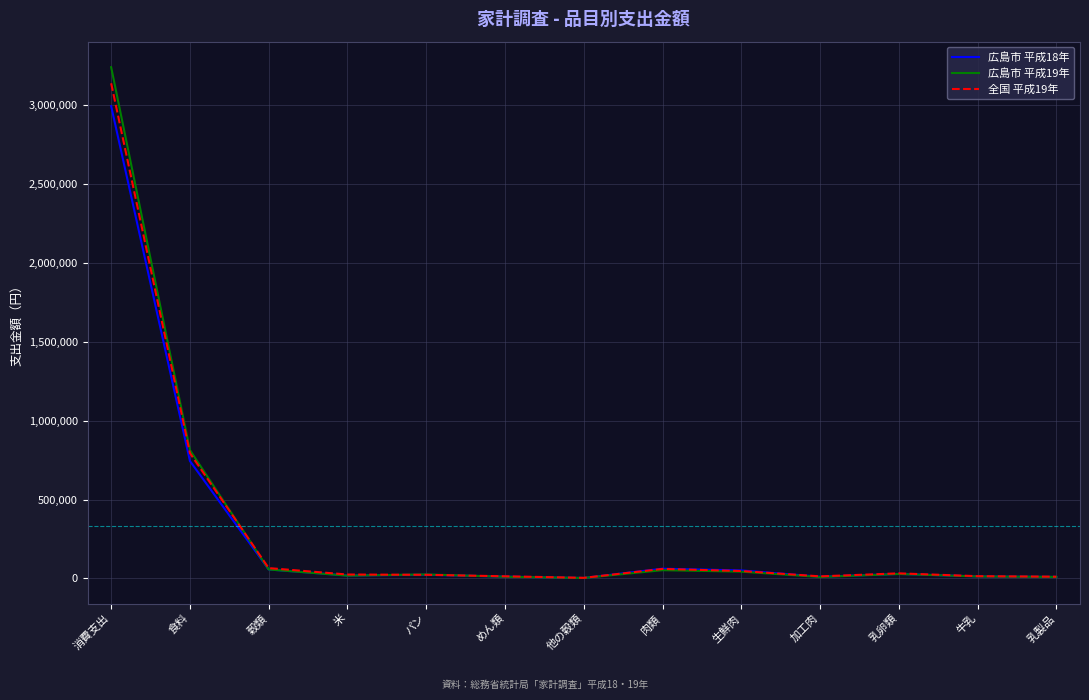

True or false: 全国 平成19年 has more than 1 interior local peaks.

True